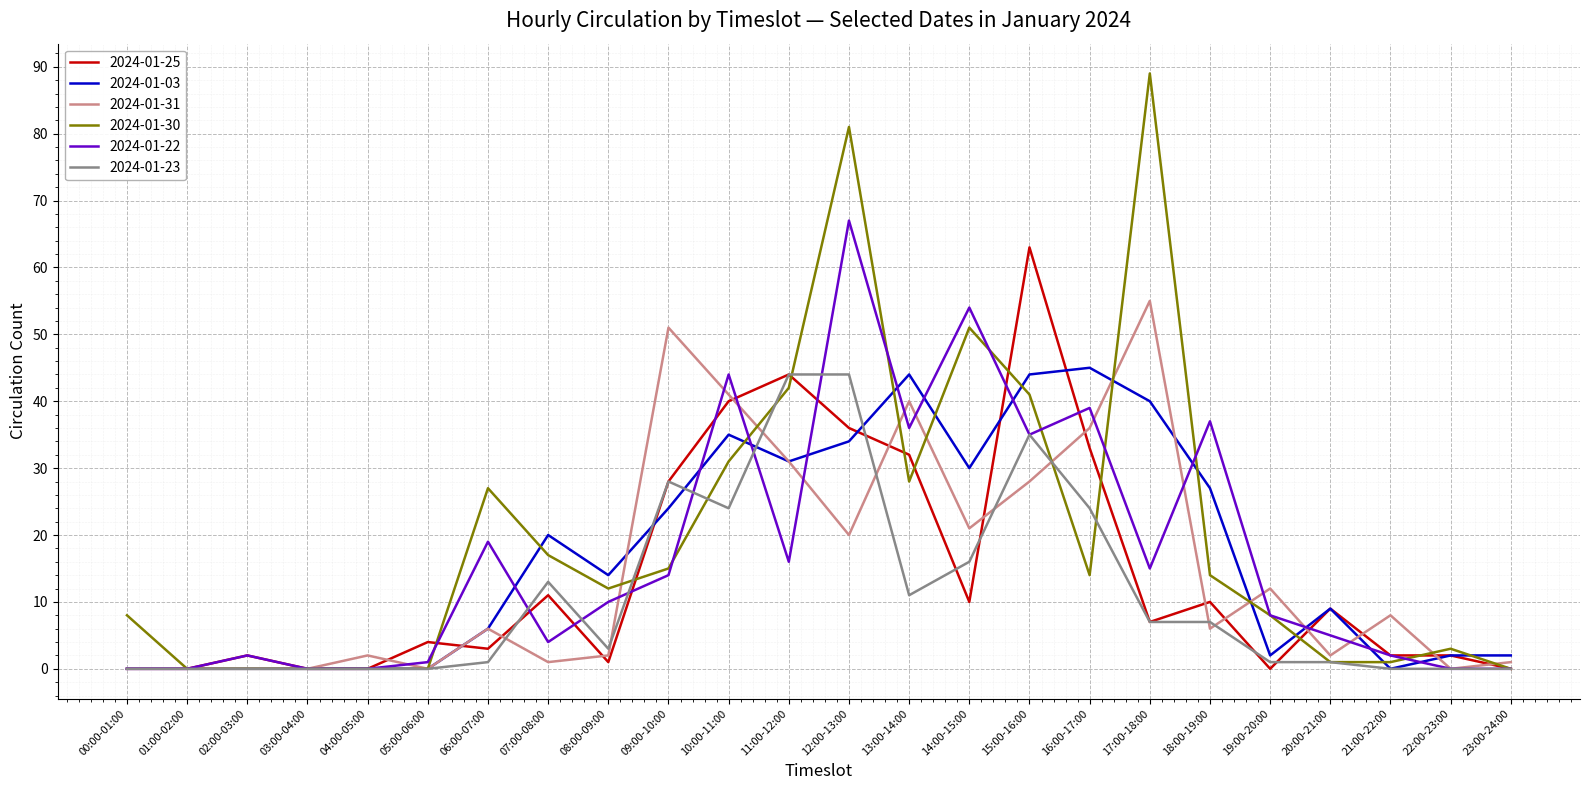

What is the sum of the 2024-01-31 values at 11:00-12:00 and 23:00-24:00?

32